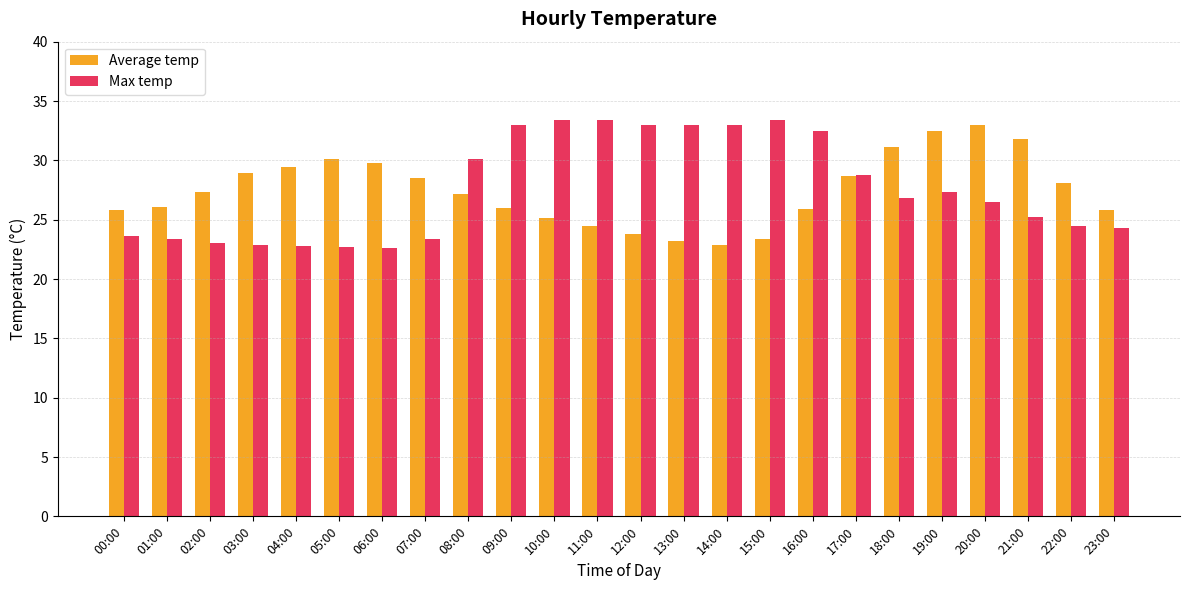

What is the difference between the second highest and minimum values in the Max temp series?

10.8